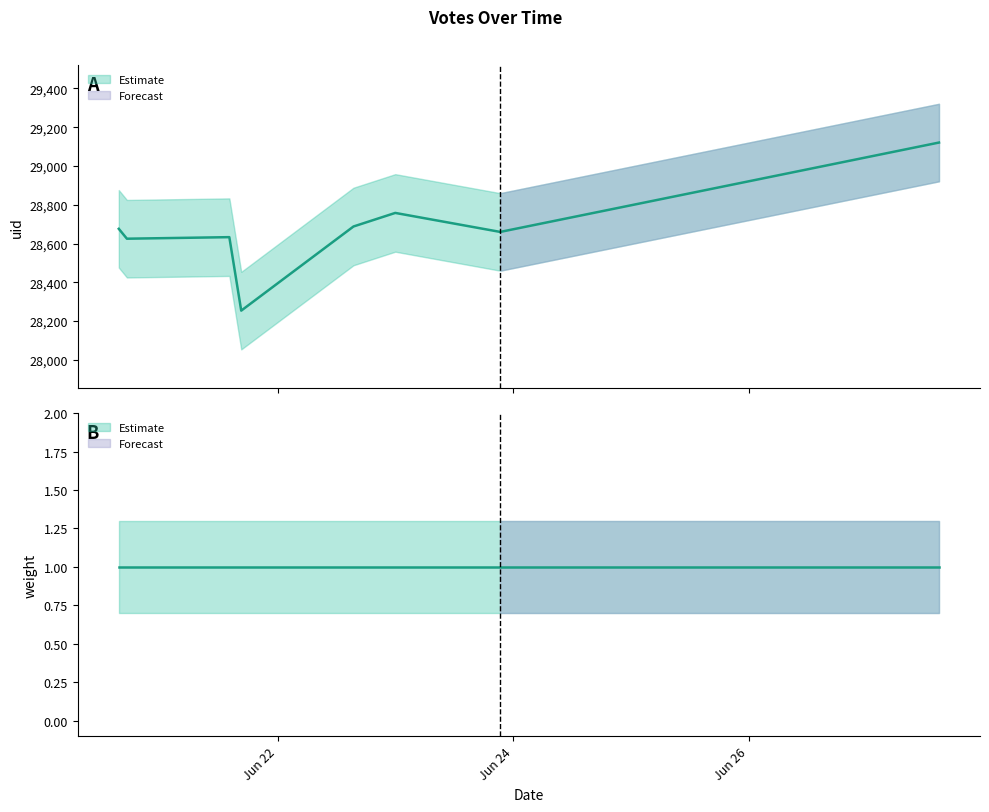

Which category has the highest value across all series?

2022-06-27 14:43:59